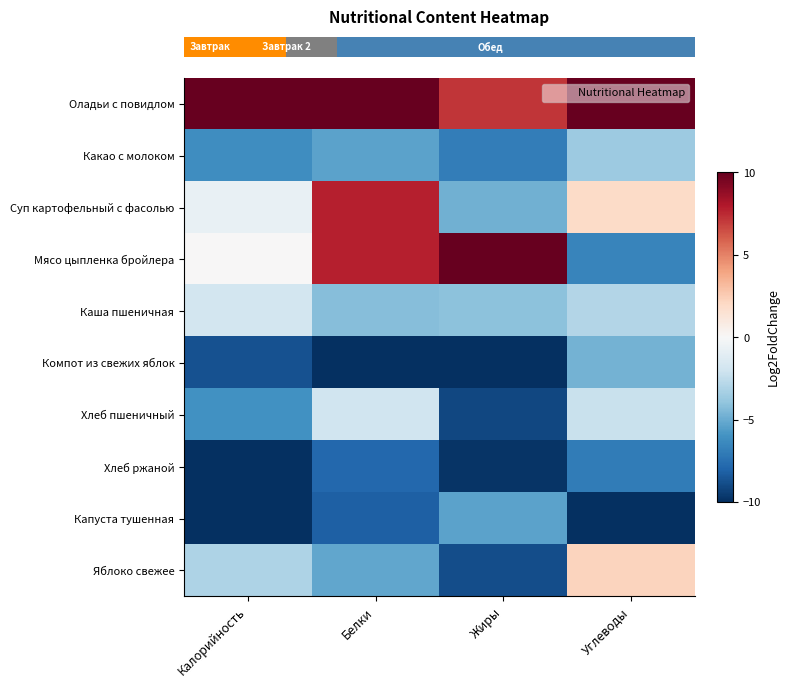

At which category does the chart reach its peak across all series?

Калорийность